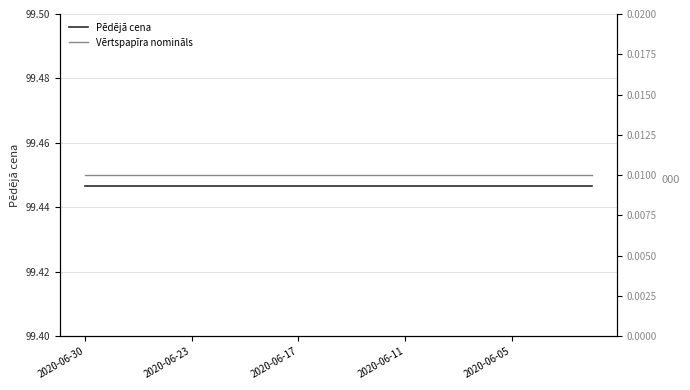

At which category does the chart reach its peak across all series?

2020-06-30